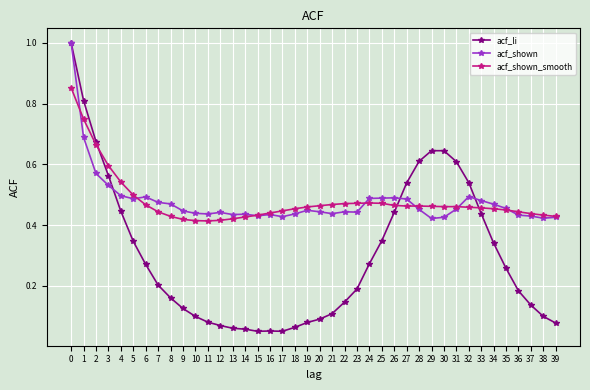

What is the total value across all series at 30?

1.5